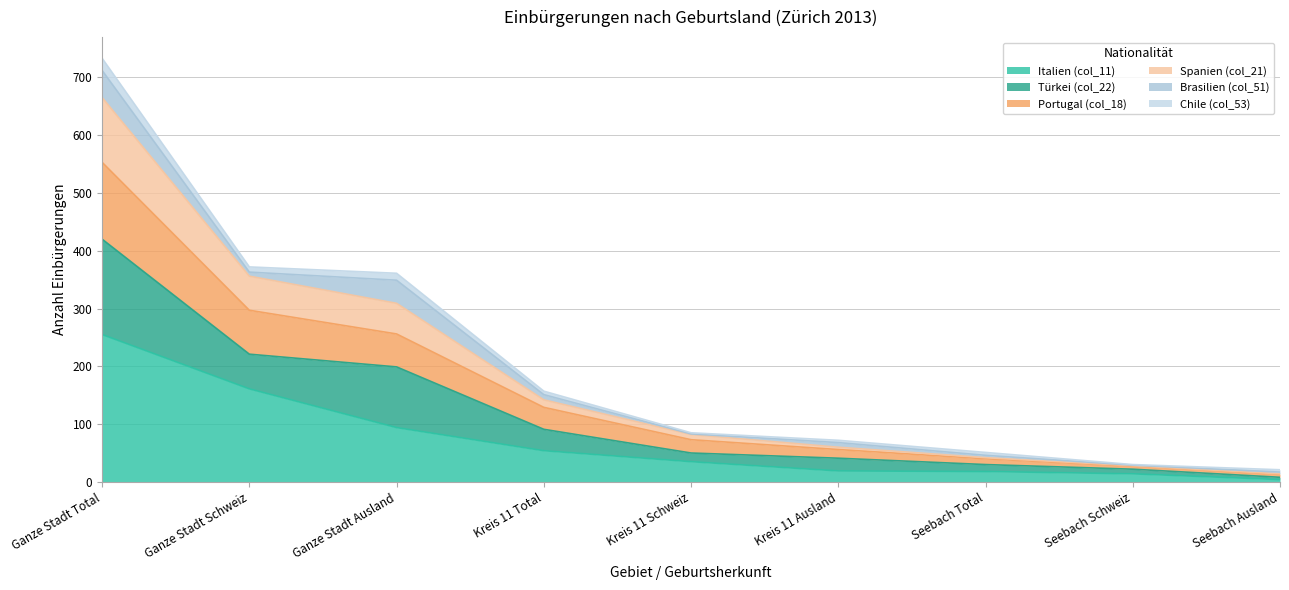

What is the label of the 1st point from the right?

Seebach Ausland